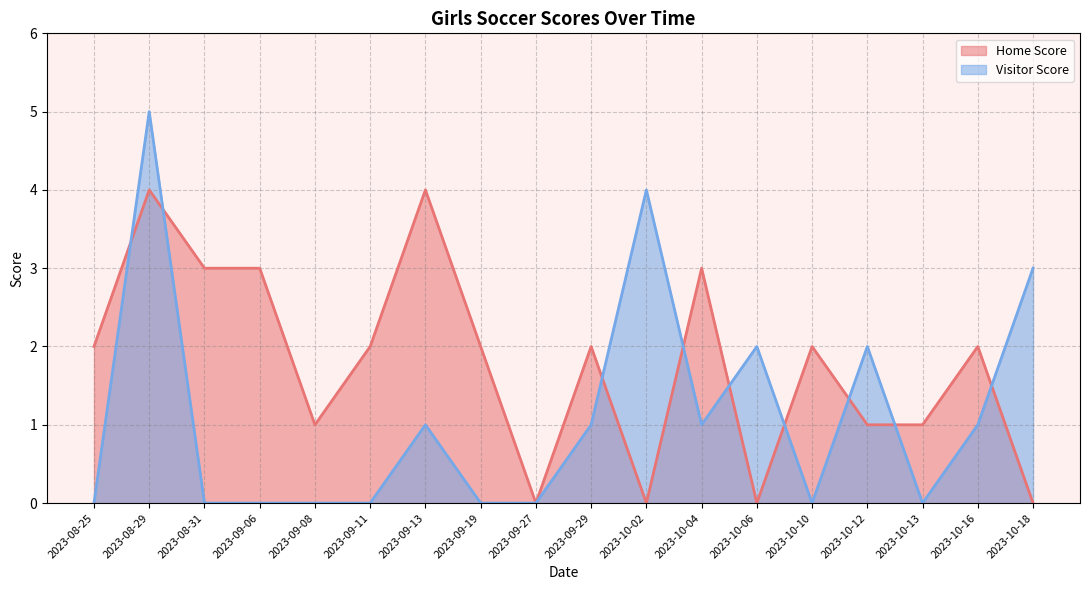

Which label corresponds to the smallest value in the chart?

2023-09-27